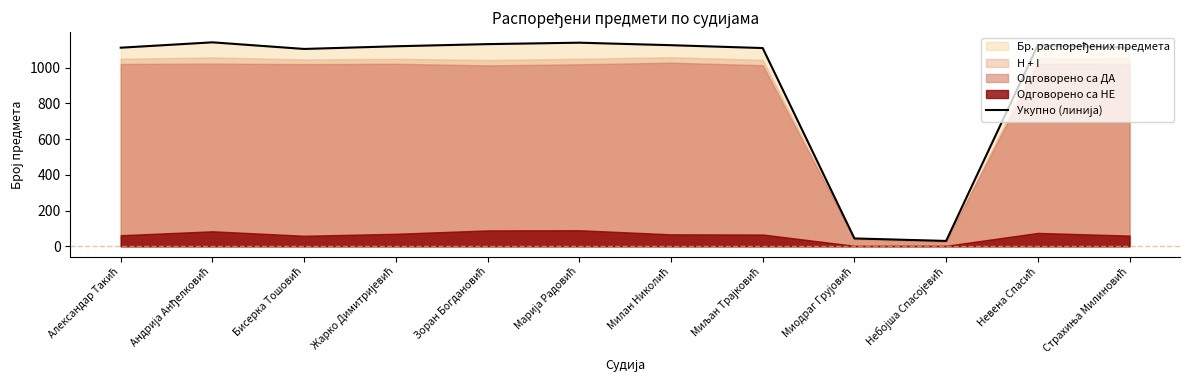

Rank the categories by value from lowest to highest.

Небојша Спасојевић, Миодраг Грујовић, Бисерка Тошовић, Миљан Трајковић, Александар Такић, Страхиња Милиновић, Жарко Димитријевић, Милан Николић, Невена Спасић, Зоран Богдановић, Марија Радовић, Андрија Анђелковић